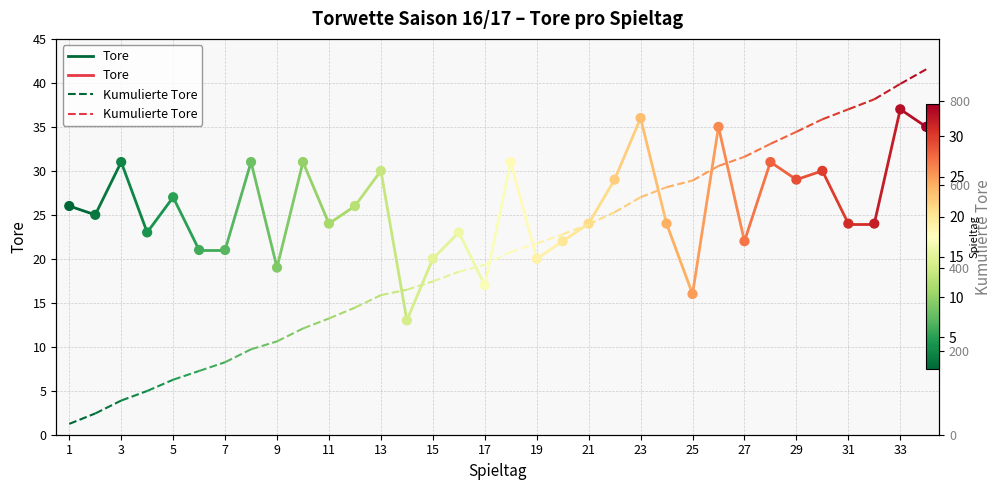

Is the value of Kumulierte Tore at 3 greater than the value of Tore at 1?

Yes